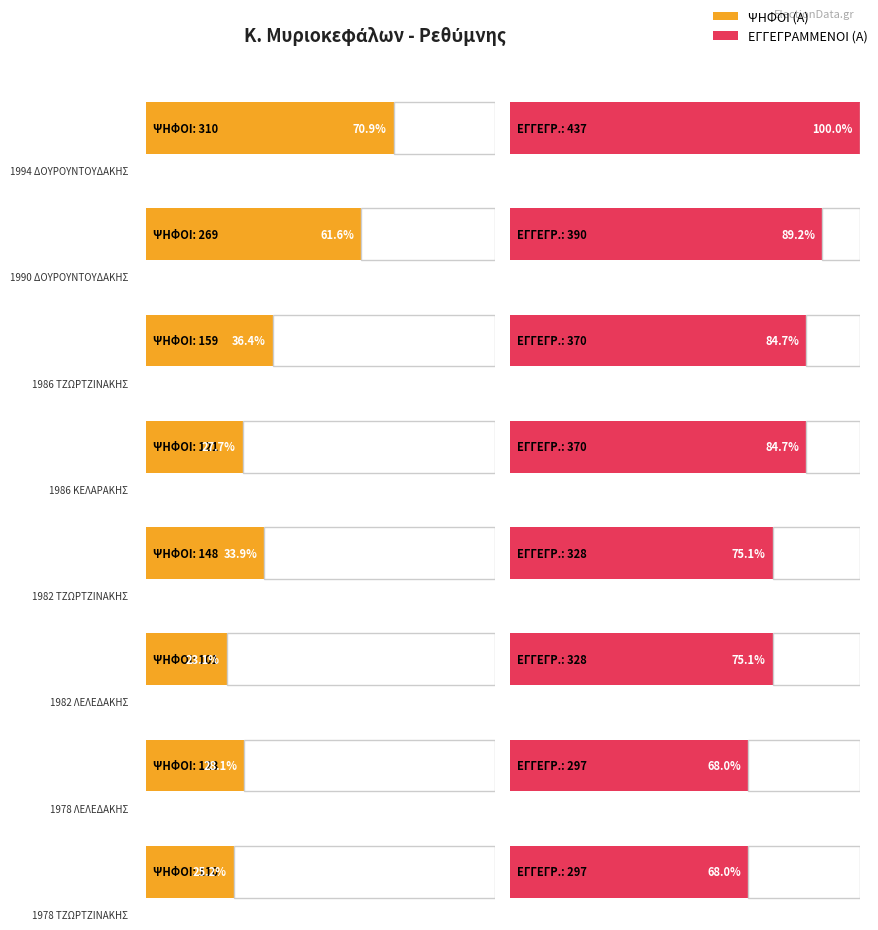

List the series in order of their overall mean, lowest first.

ΨΗΦΙΣΑΝΤΕΣ (Α), ΕΓΓΕΓΡΑΜΜΕΝΟΙ (Α)